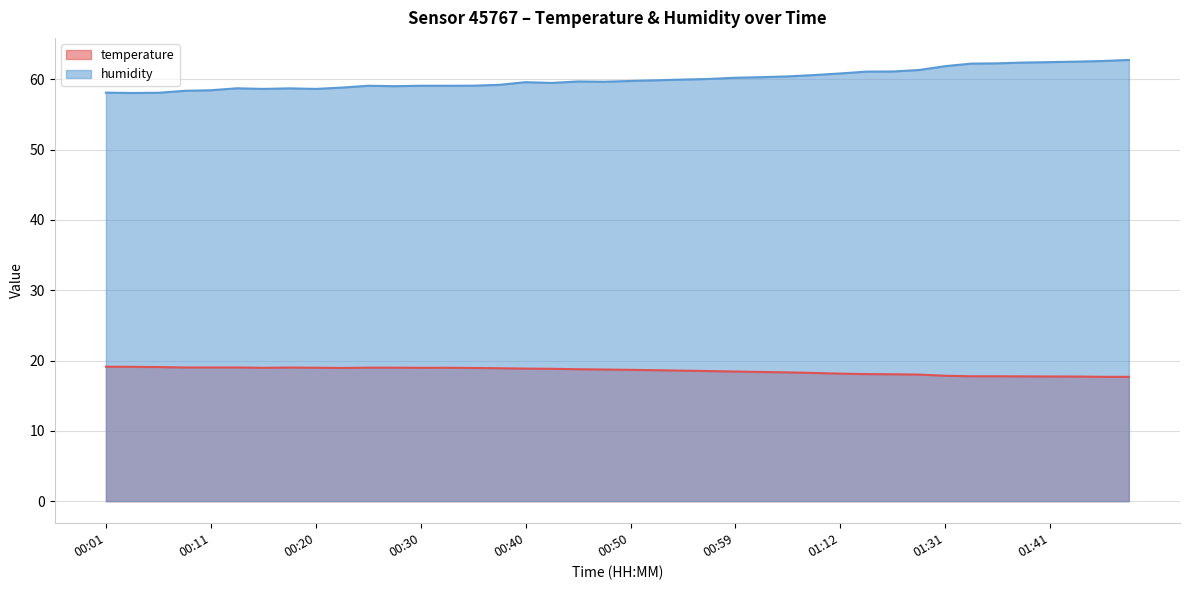

True or false: temperature has a value of 19.0 at 00:25.

True